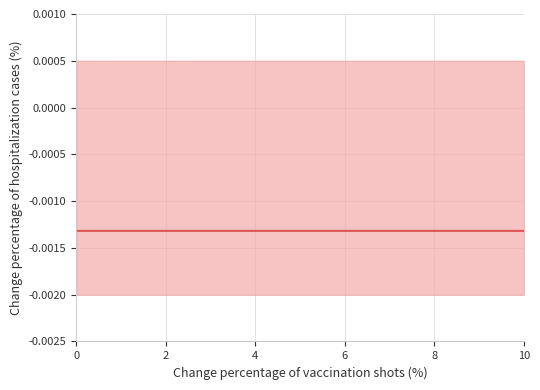

Does the chart have visible grid lines?

Yes